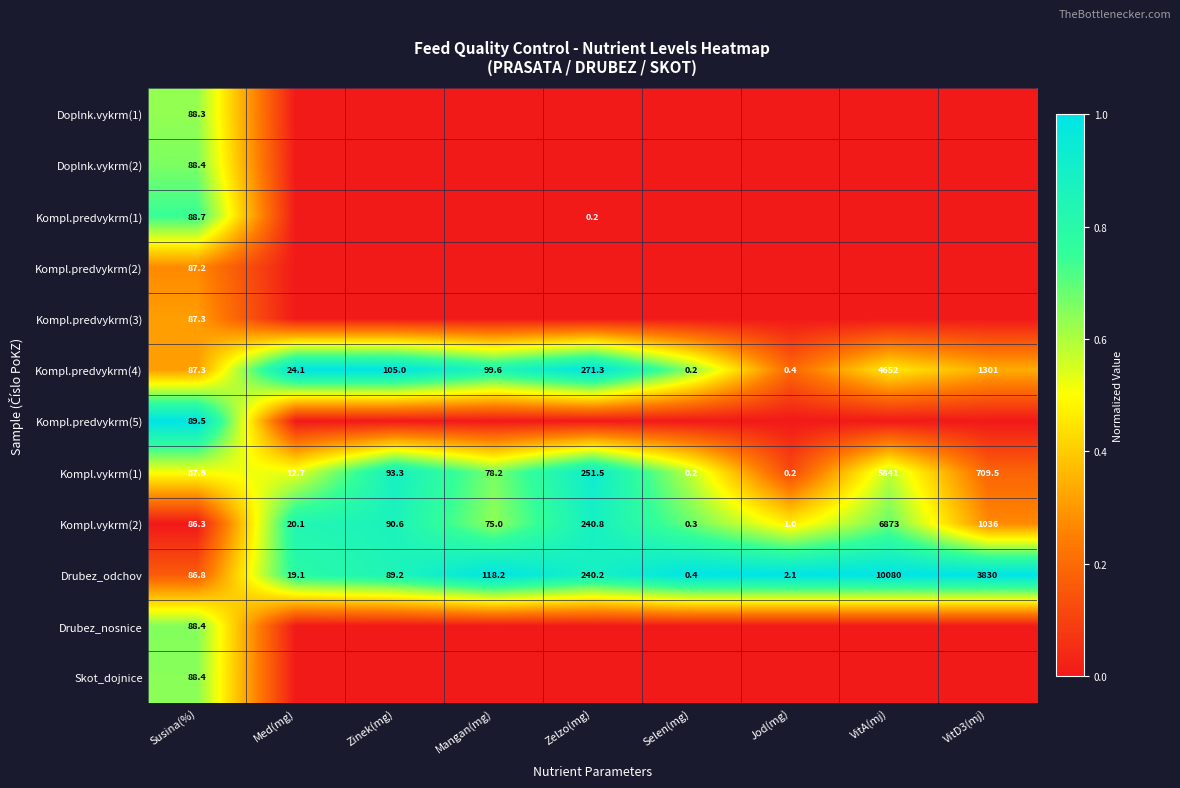

Where is Drubez_odchov nearest to the value 5040?

VitD3(mj)